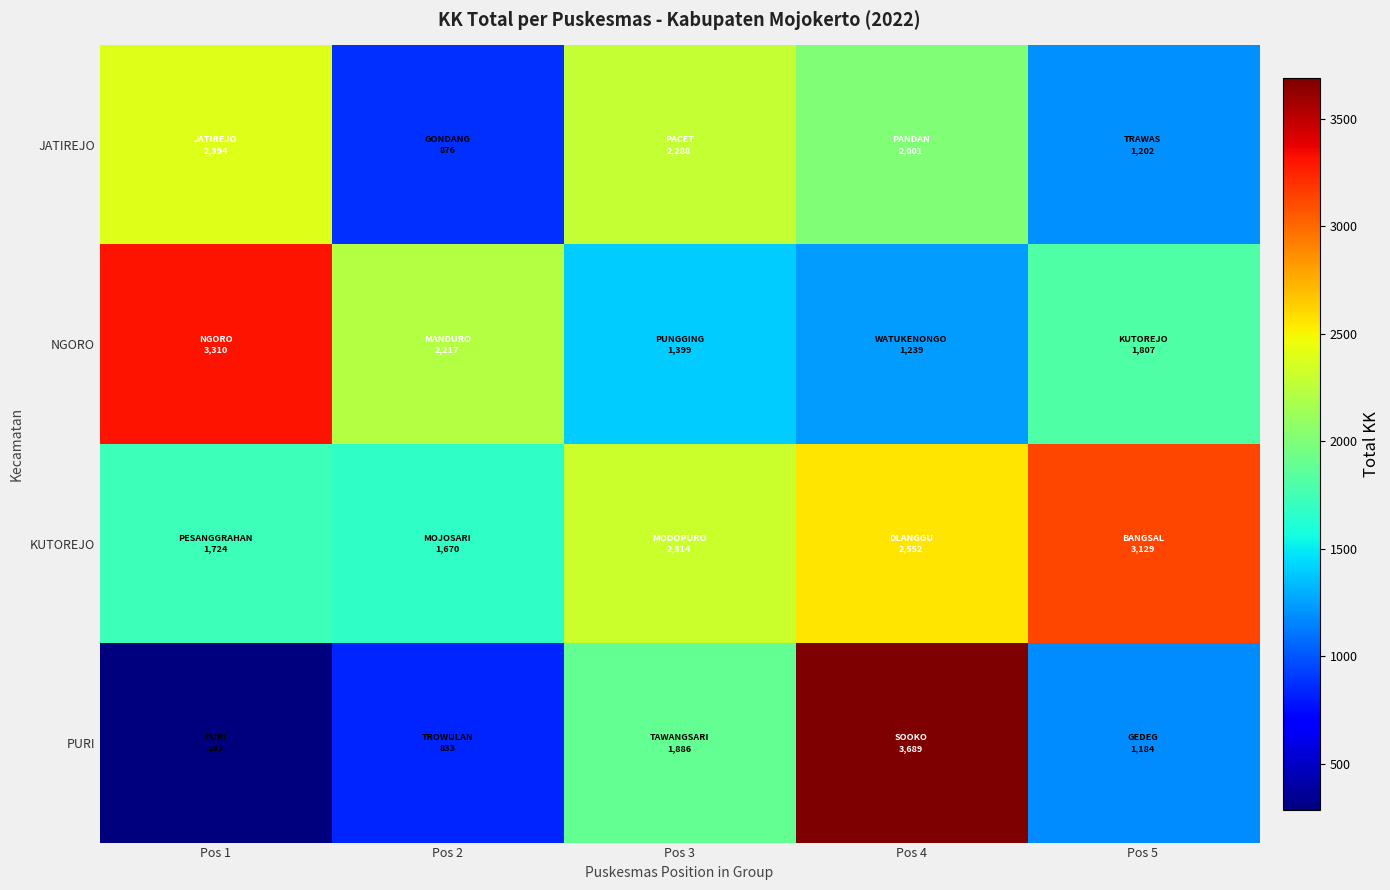

How many distinct data groups are displayed?

4